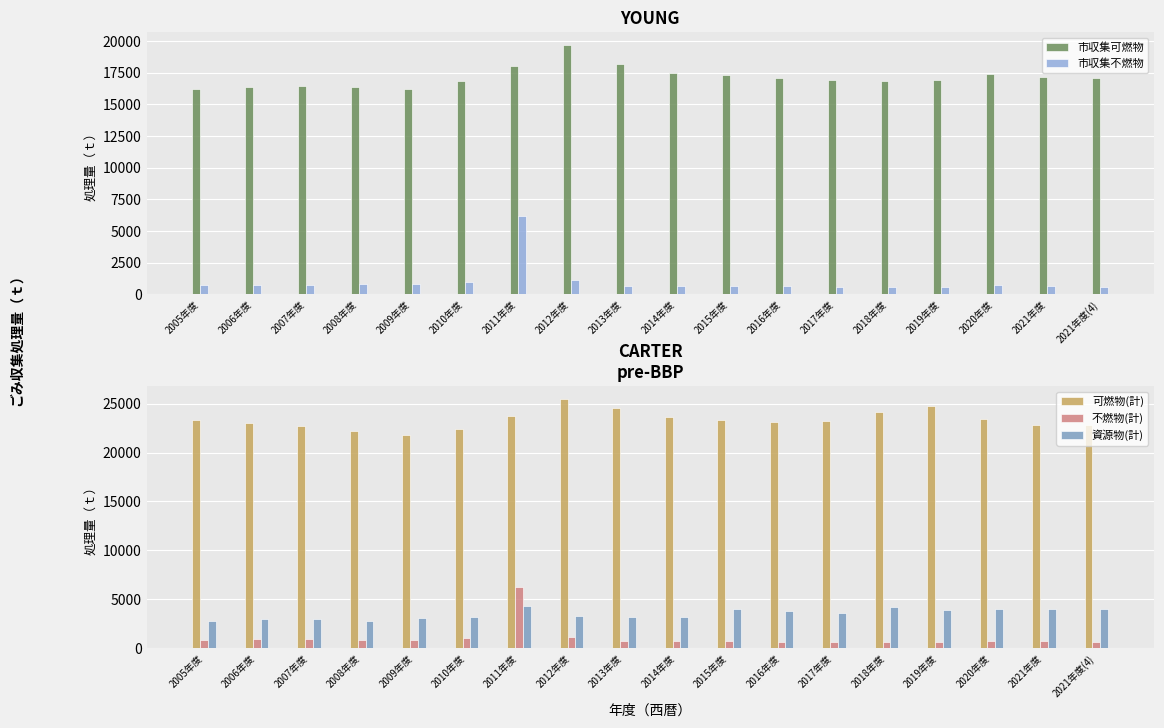

What is the spread (max minus min) of values at 2014年度?

22924